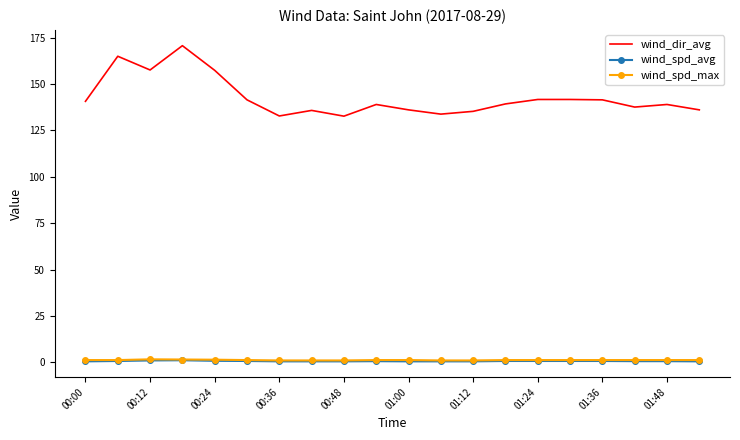

Which series has the largest range (max minus min)?

wind_dir_avg